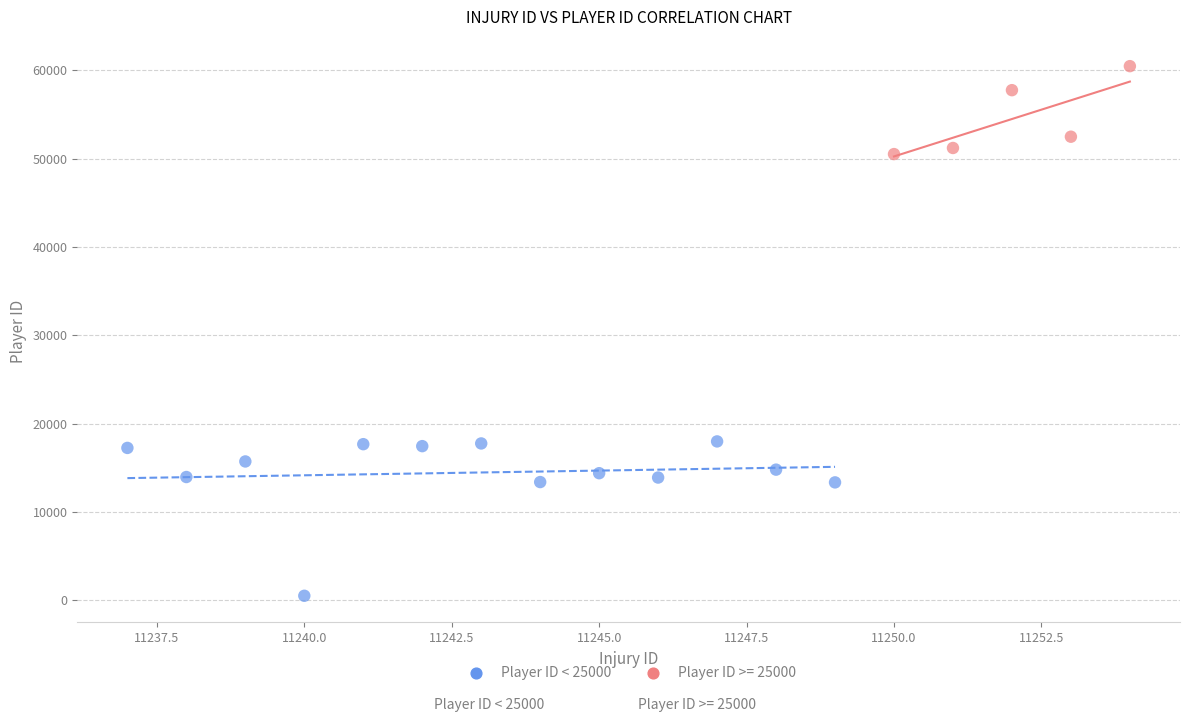

Which series has the widest spread of Y values?

Player ID < 25000